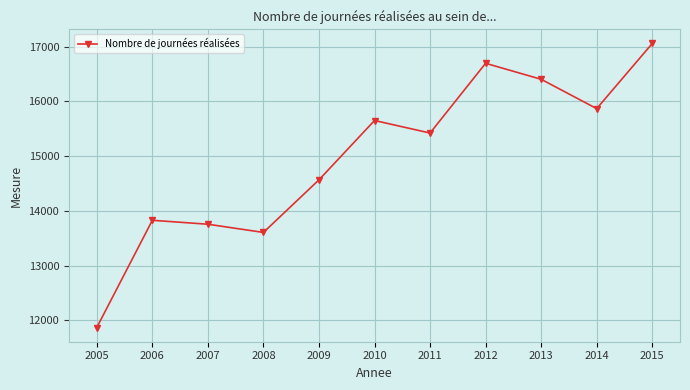

Count the number of data series in this chart.

1